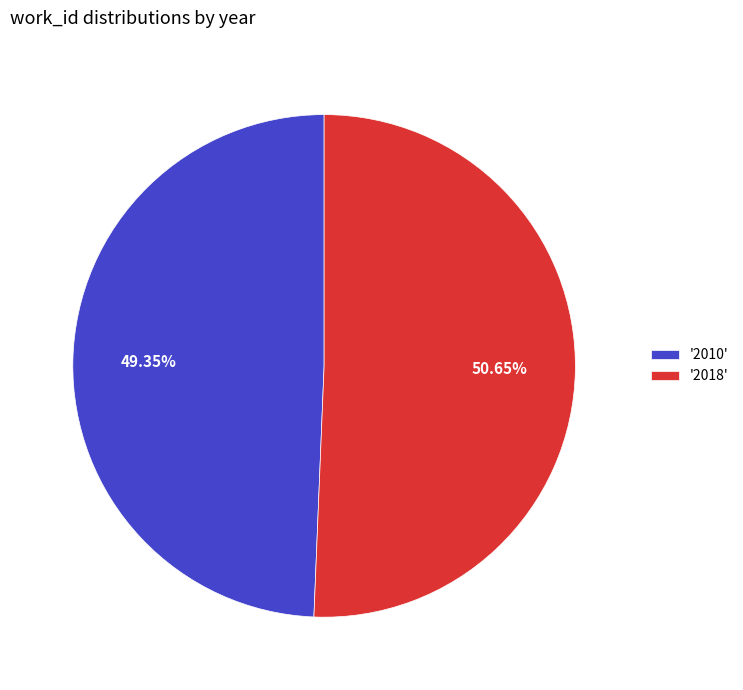

Is the sum of '2018' and '2010' greater than half?

Yes